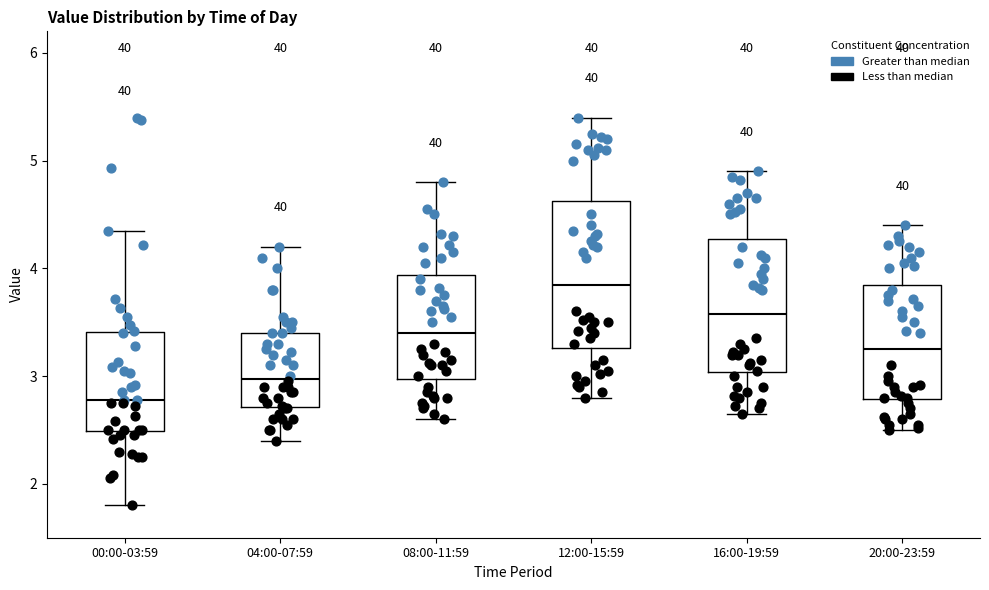

Where is the lower edge of the box for 20:00-23:59 on the y-axis? The values are not printed on the chart, so give them approximately, as read against the axis.

2.8